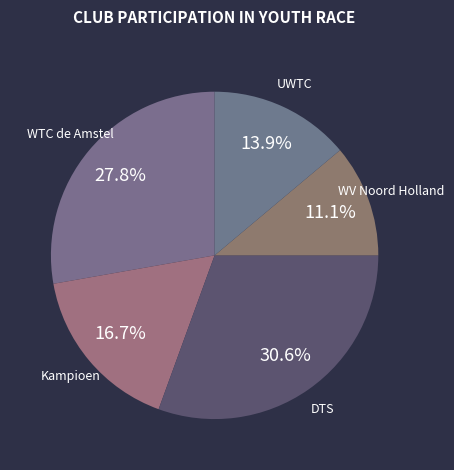

To the nearest percent, what is the average slice percentage?

20%